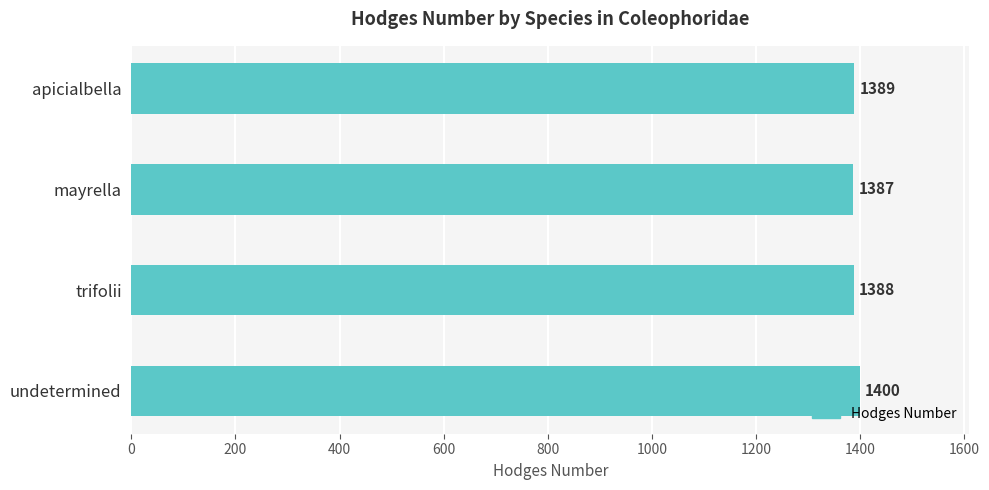

What is the average value?

1391